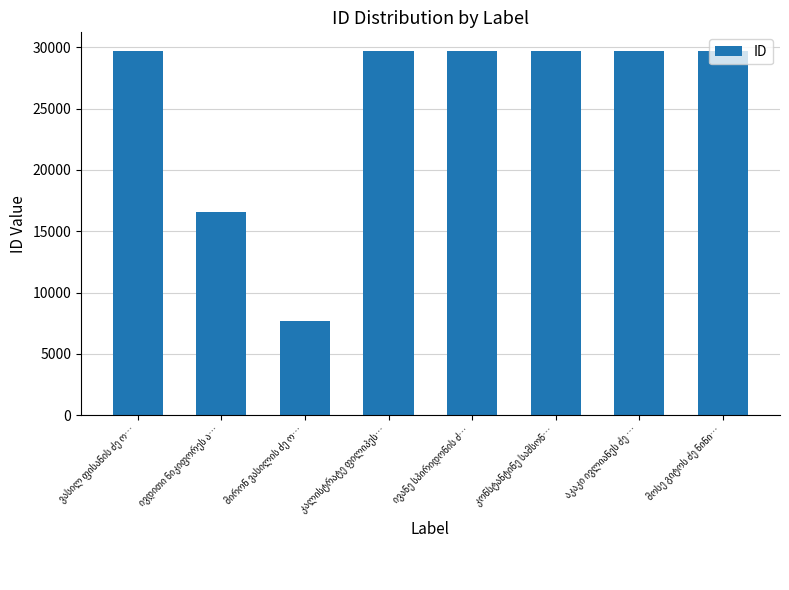

What is the greatest value displayed?

29745